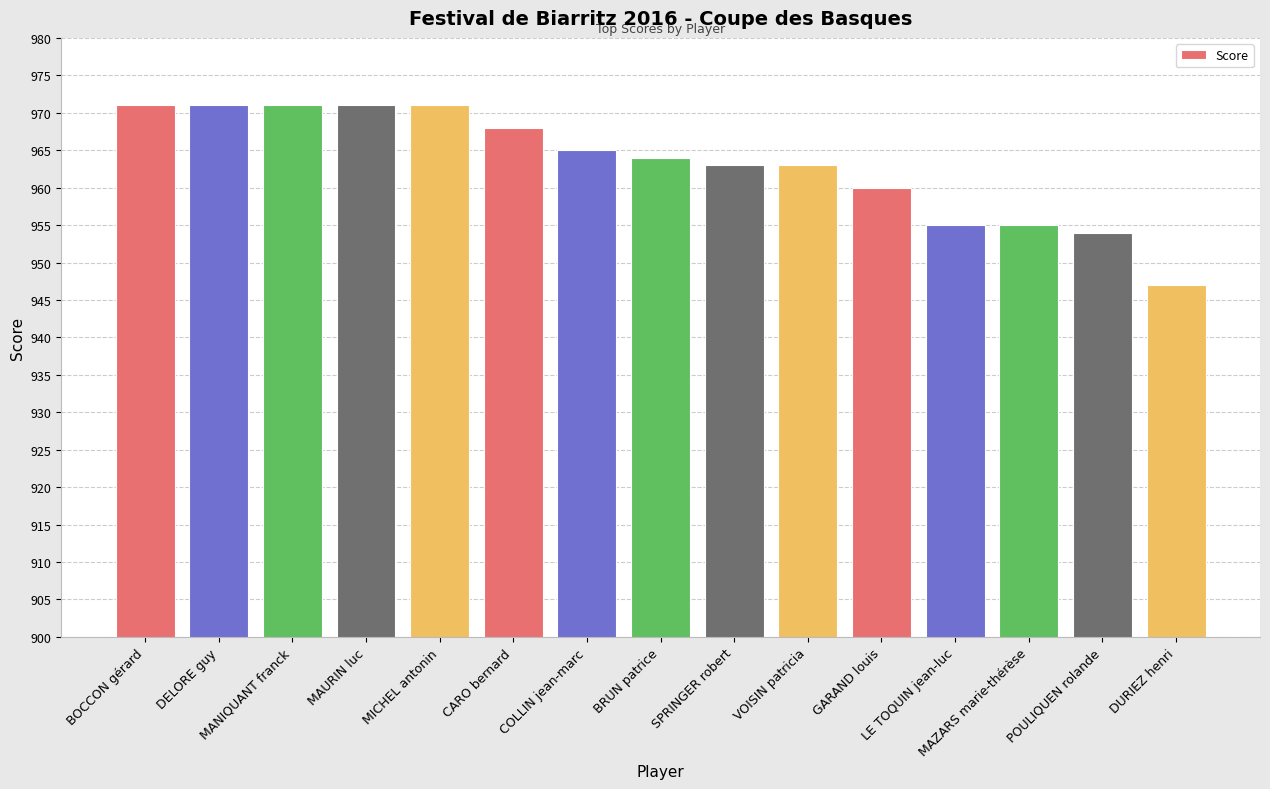

What is the label of the 1st bar from the right?

DURIEZ henri